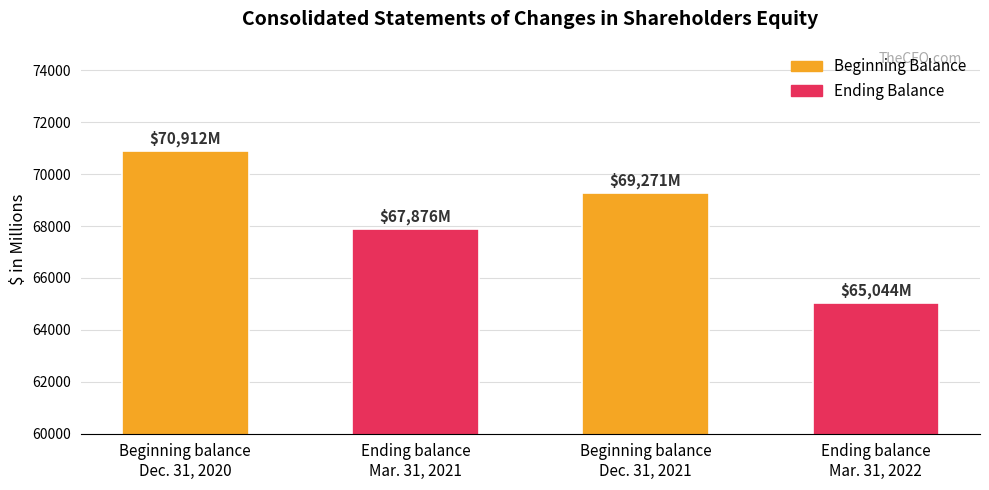

Does the chart contain any negative values?

No